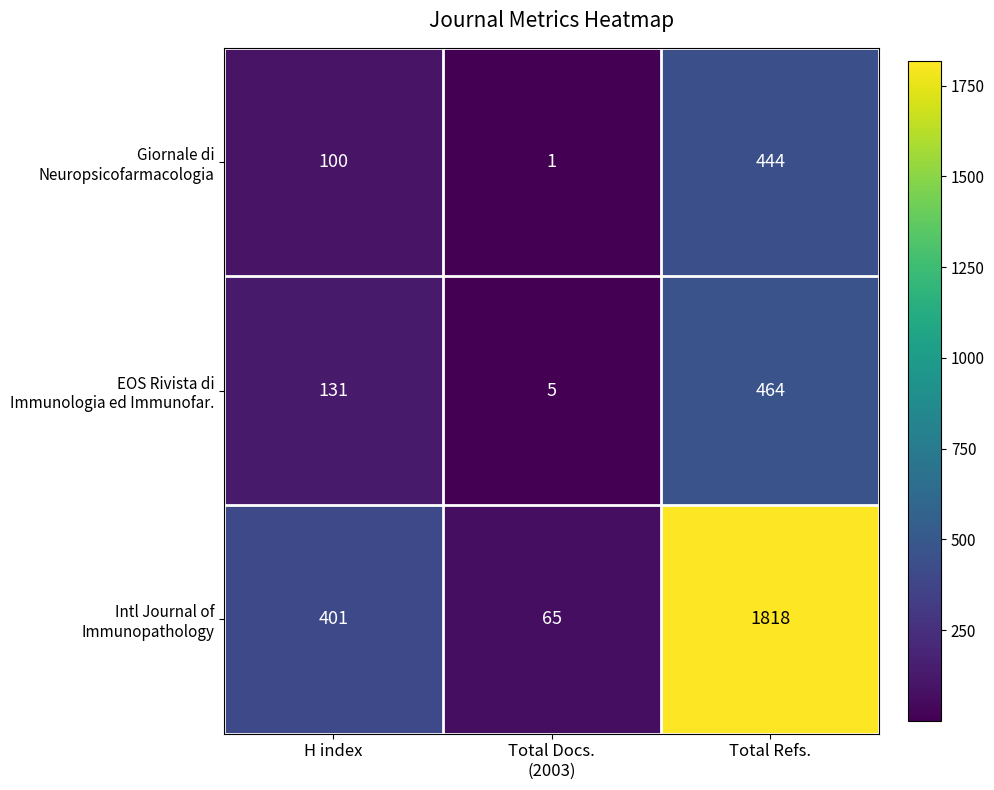

What is the maximum value shown in the chart?

1818